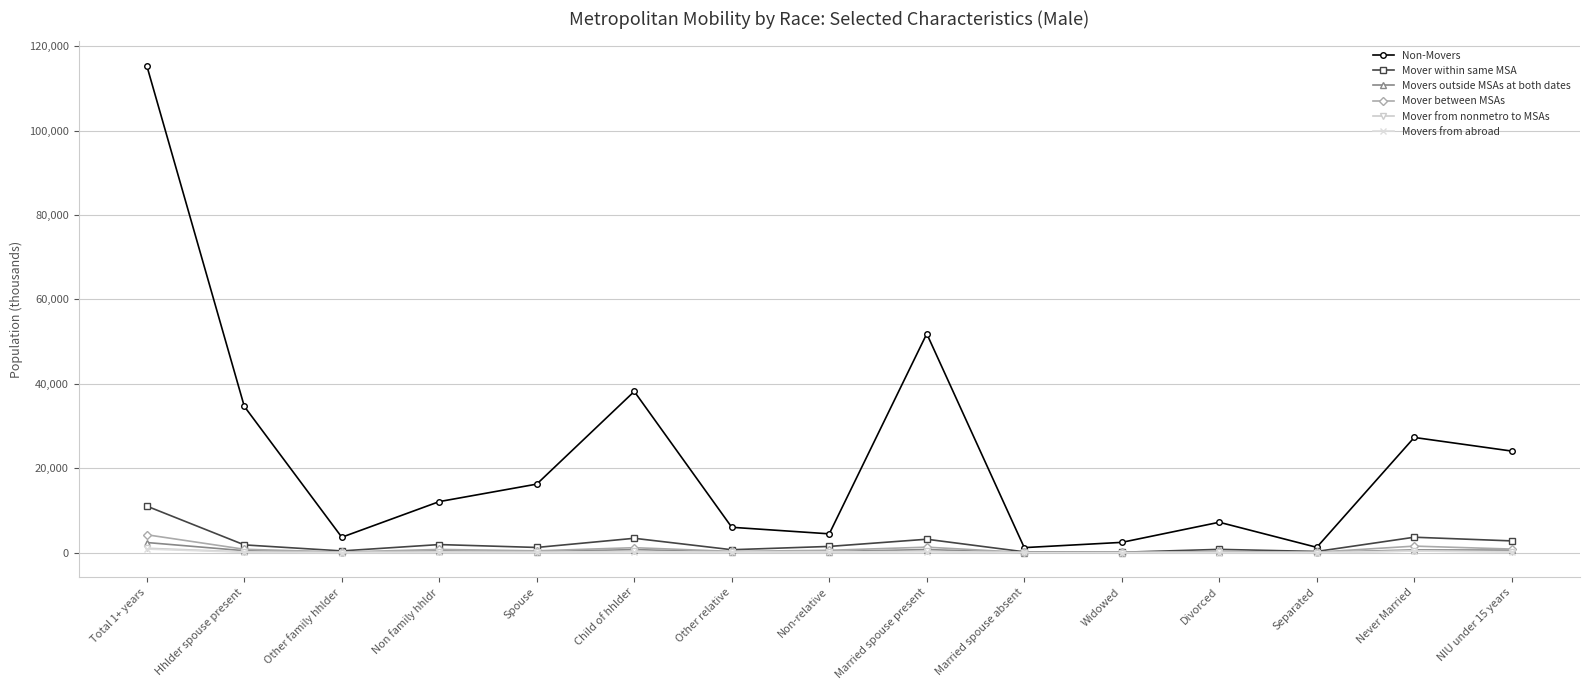

What is the difference between the Mover between MSAs values at Total 1+ years and Married spouse present?

2936